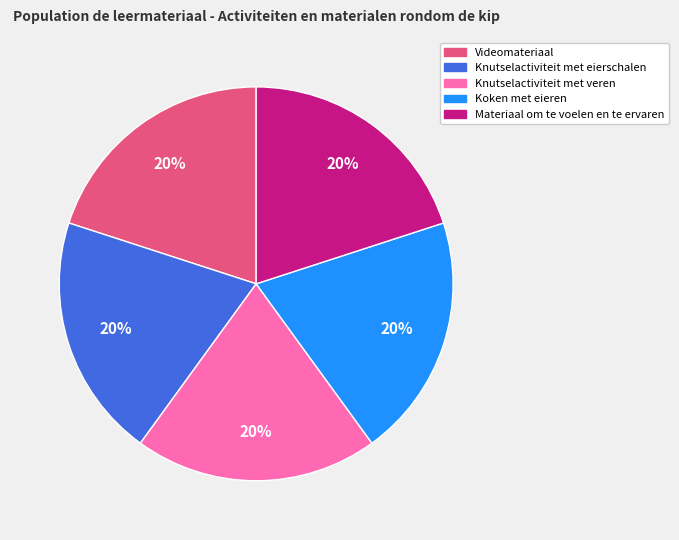

How many segments does this pie chart have?

5